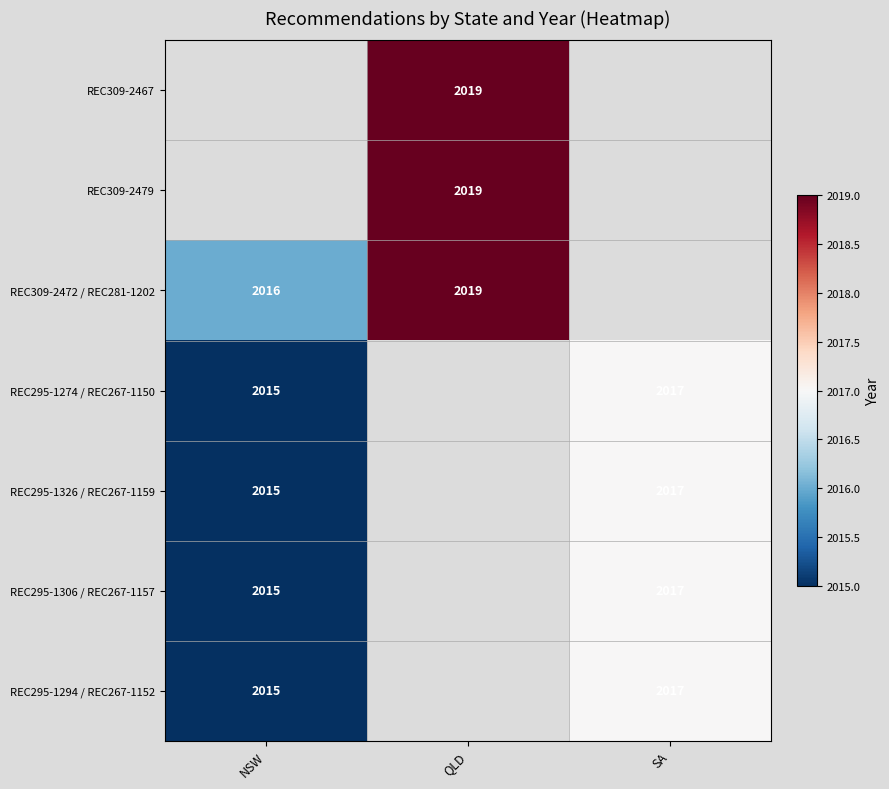

What is the smallest value displayed?

2015.0